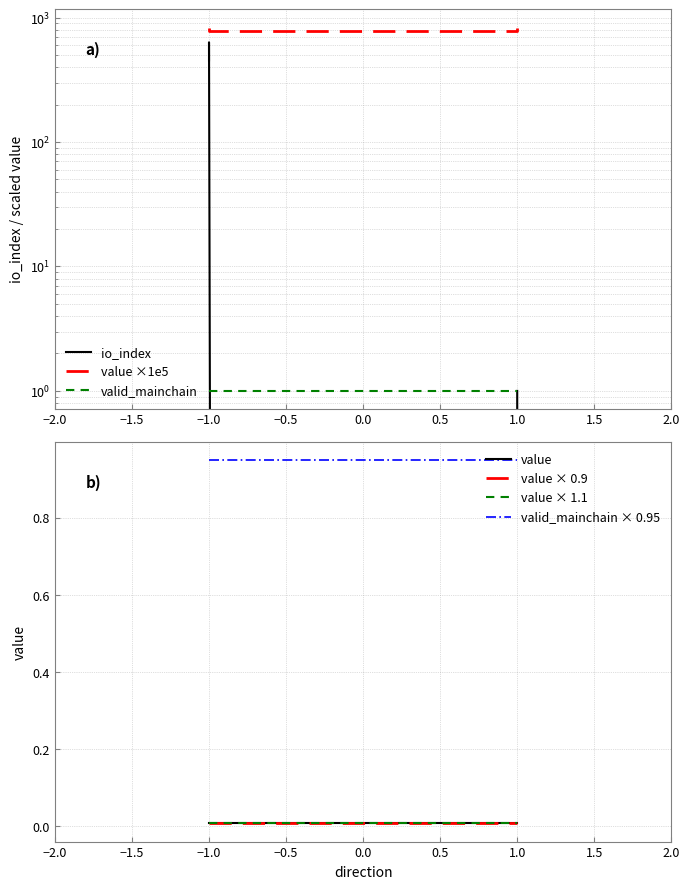

Rank the series at 1 from lowest to highest value.

io_index, value